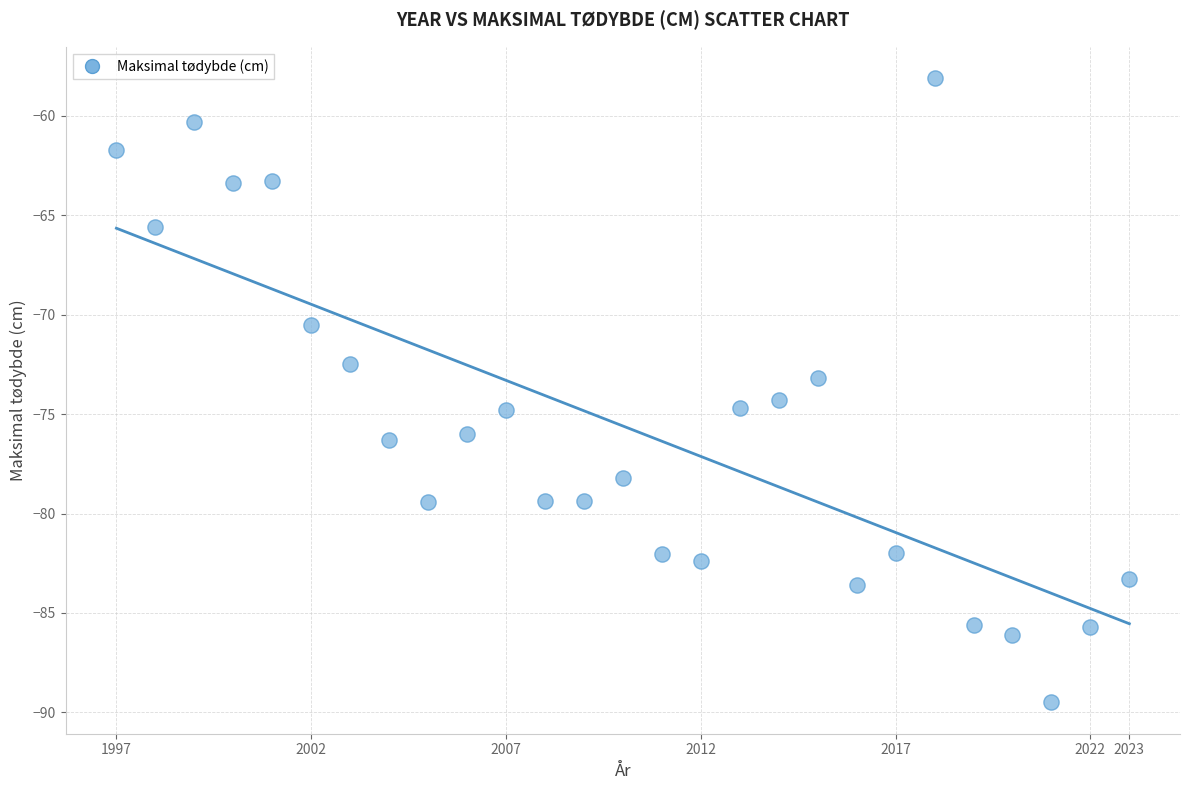

What is the range of Y values (max minus min)?

31.4